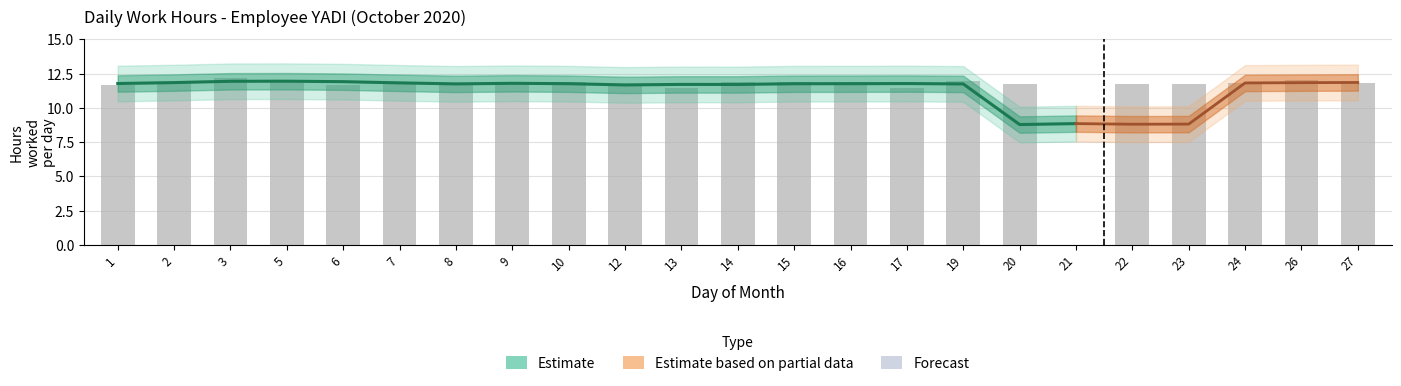

Rank the categories by value from lowest to highest.

21, 13, 17, 12, 1, 6, 22, 9, 20, 7, 23, 24, 8, 27, 15, 16, 10, 2, 14, 19, 26, 5, 3